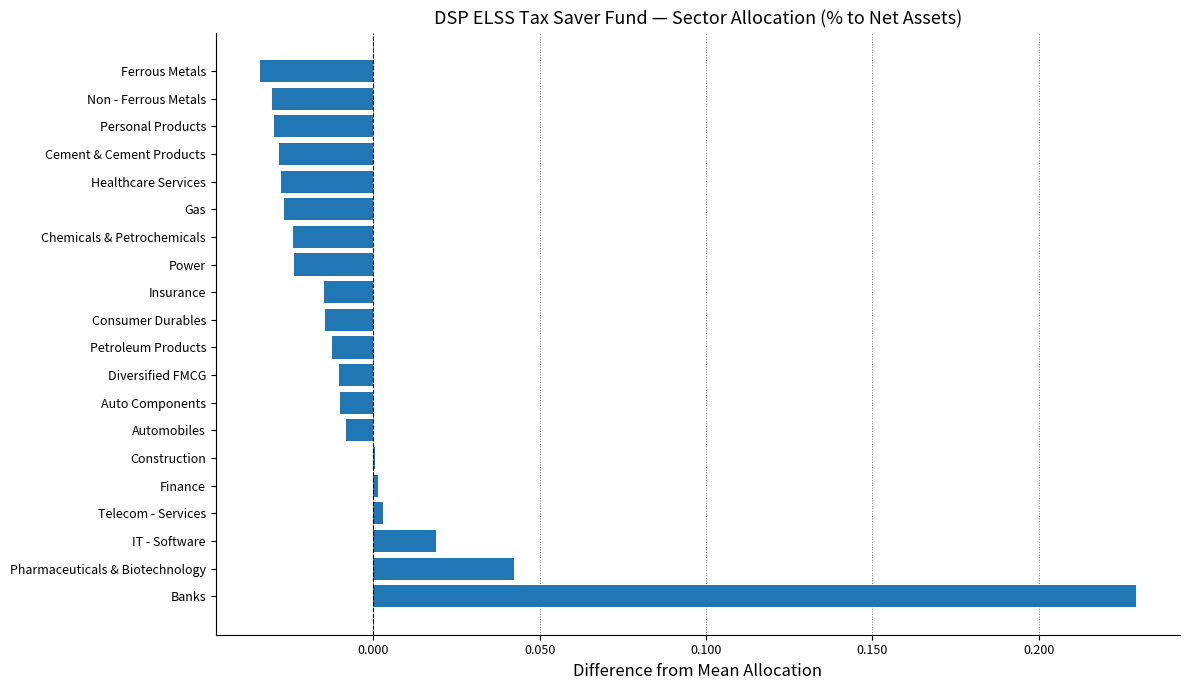

Which label corresponds to the largest value in the chart?

Banks